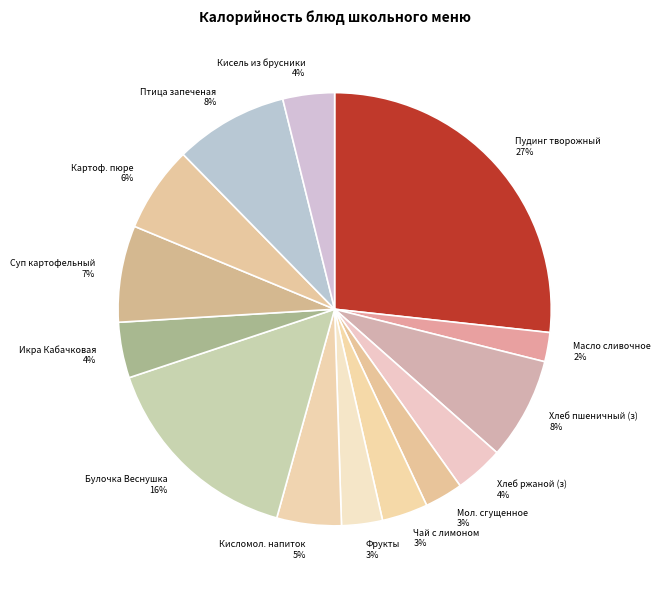

To the nearest percent, what percentage of the pie is Птица запеченая?

8%